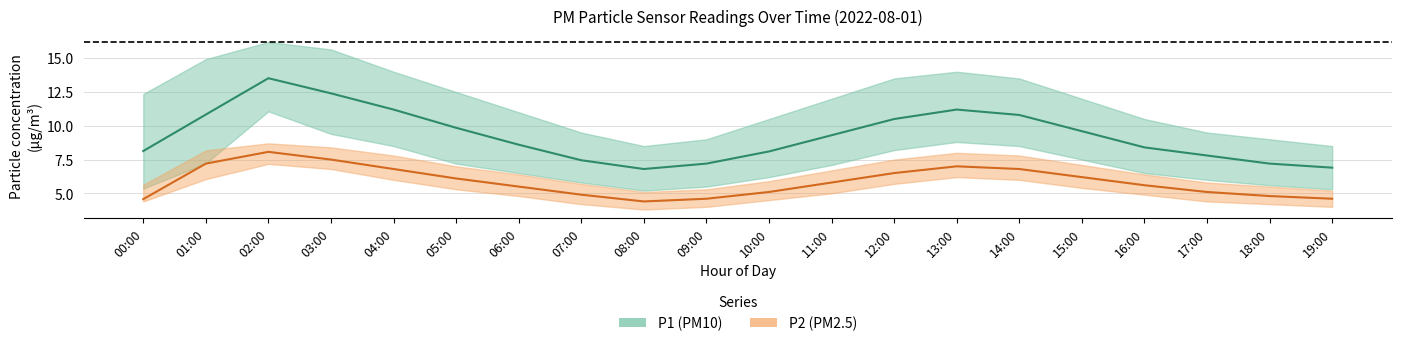

What value does the P1 series have at 00:00?

8.1